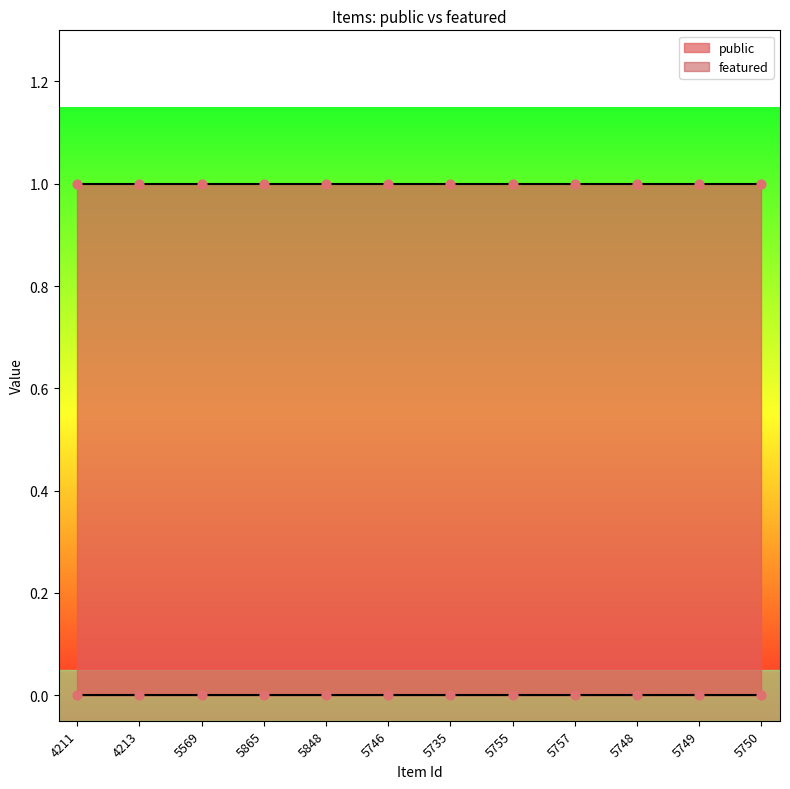

What are all the series names shown in the legend?

public, featured